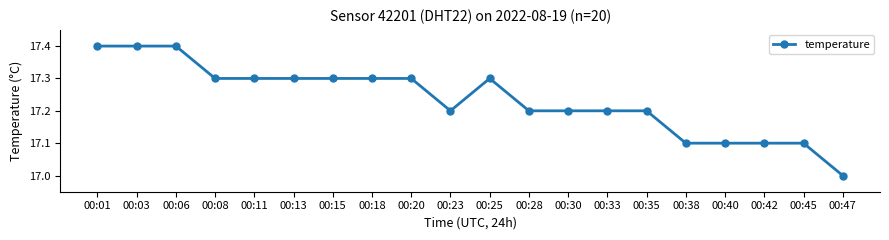

What is the maximum value shown in the chart?

17.4